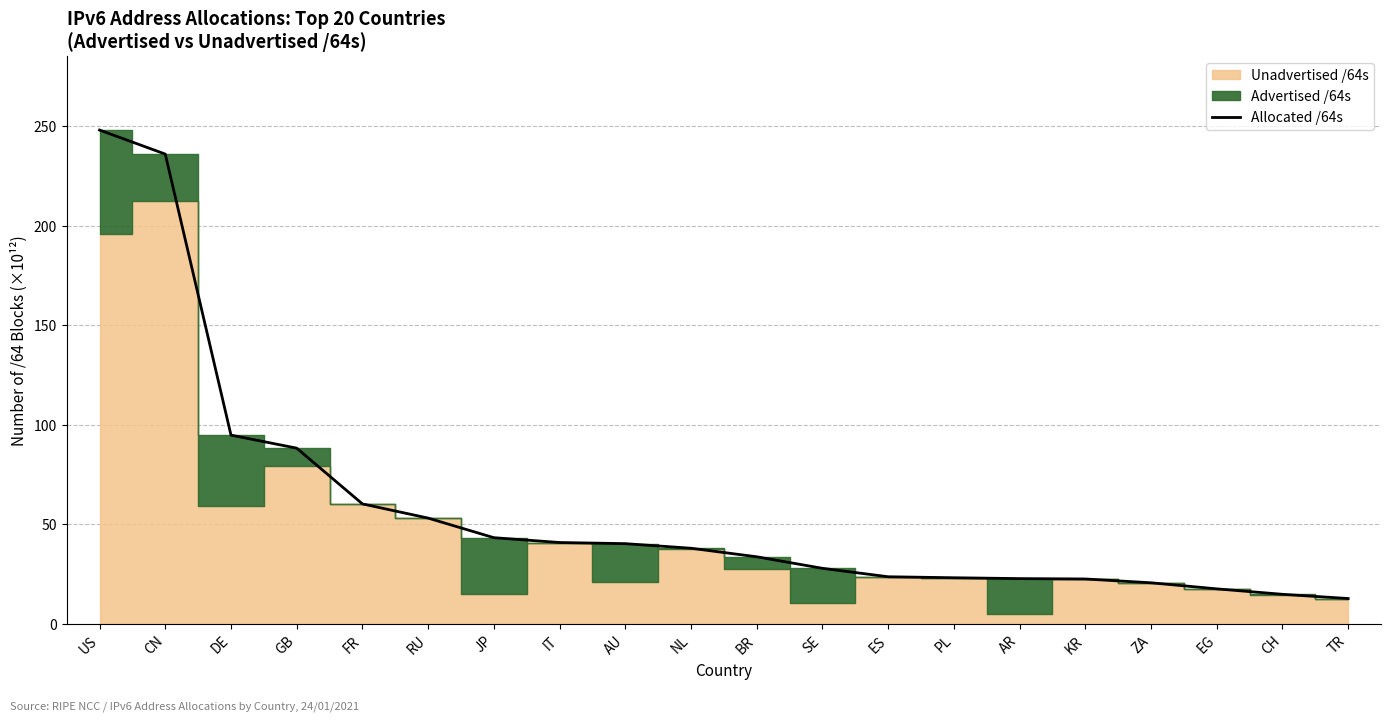

What position from the left is CN?

2